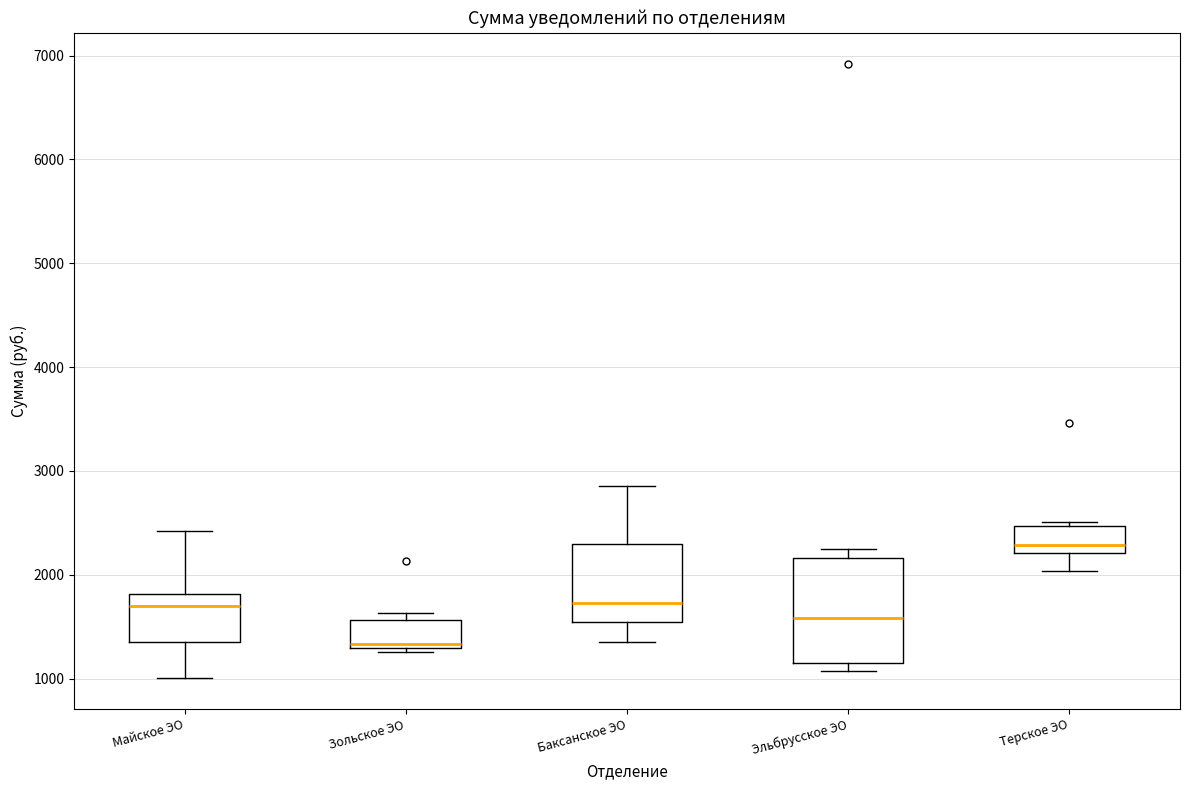

Where does the median line of the box for Эльбрусское ЭО sit on the y-axis? The values are not printed on the chart, so give them approximately, as read against the axis.

1600